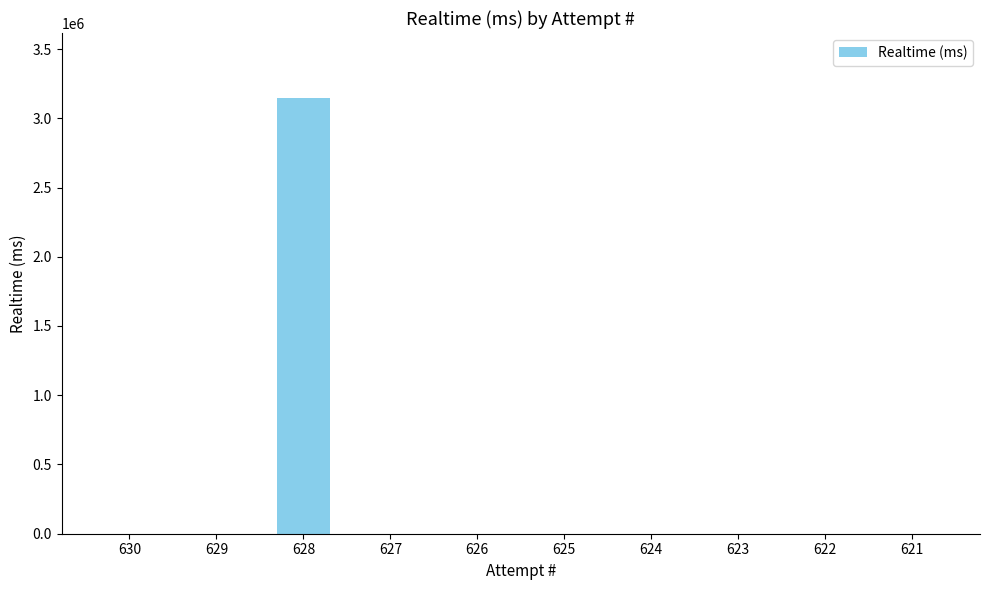

Is it true that the value at 629 is 0?

True